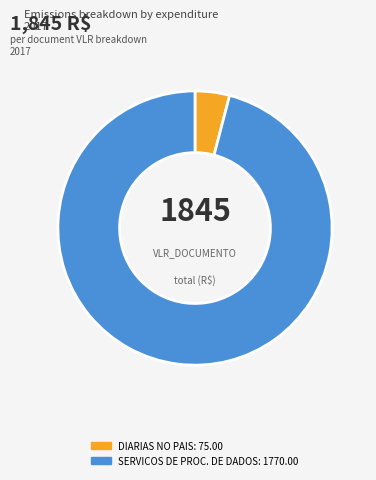

Is there any slice that represents more than half of the pie?

Yes